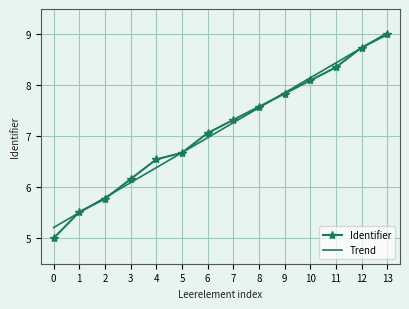

What is the average value of the Trend series?

7.1